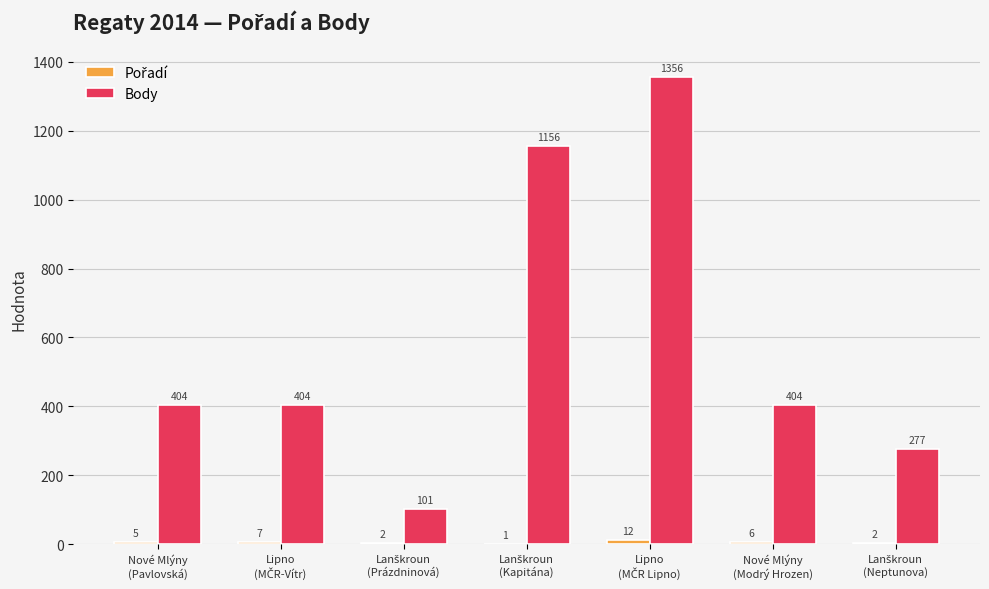

What is the maximum value for Body?

1356